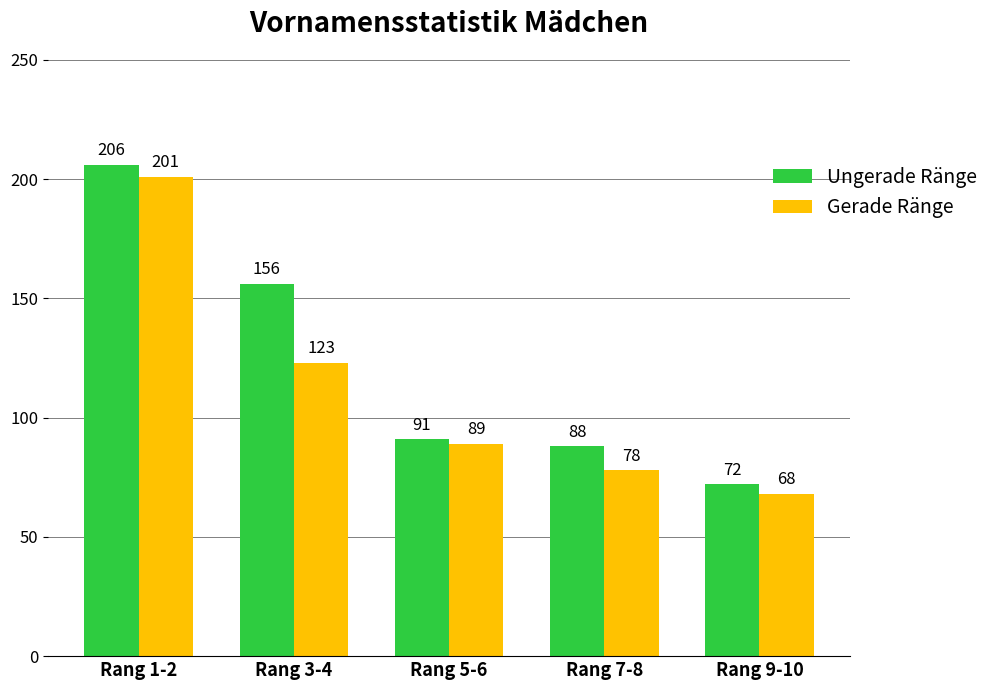

How many bars are there in each group?

2